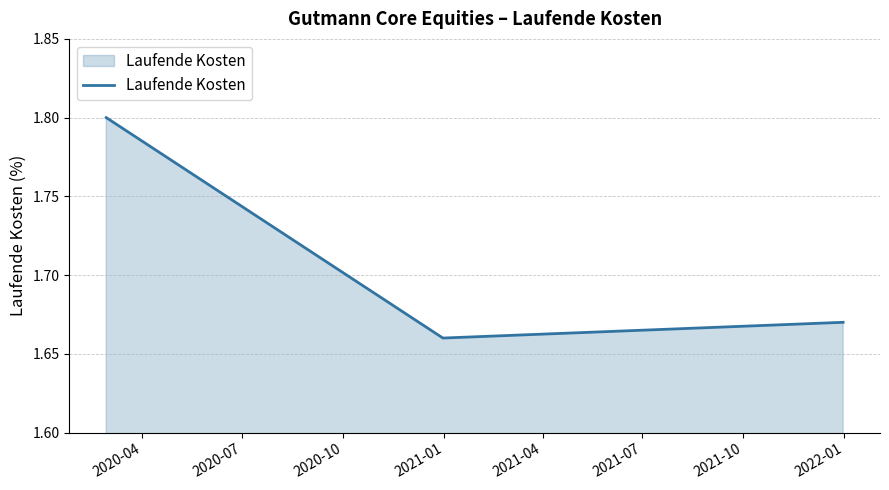

Does the chart have visible grid lines?

Yes